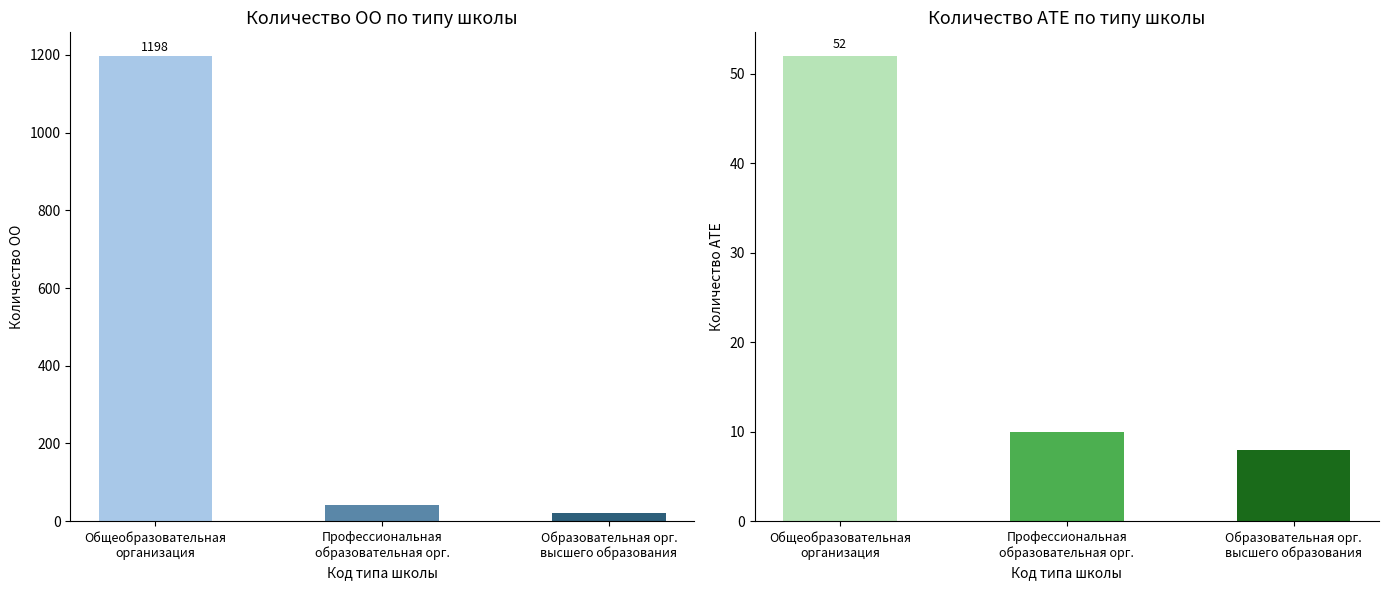

What is the difference between the Код ОО values at Образовательная орг.
высшего образования and Профессиональная
образовательная орг.?

20